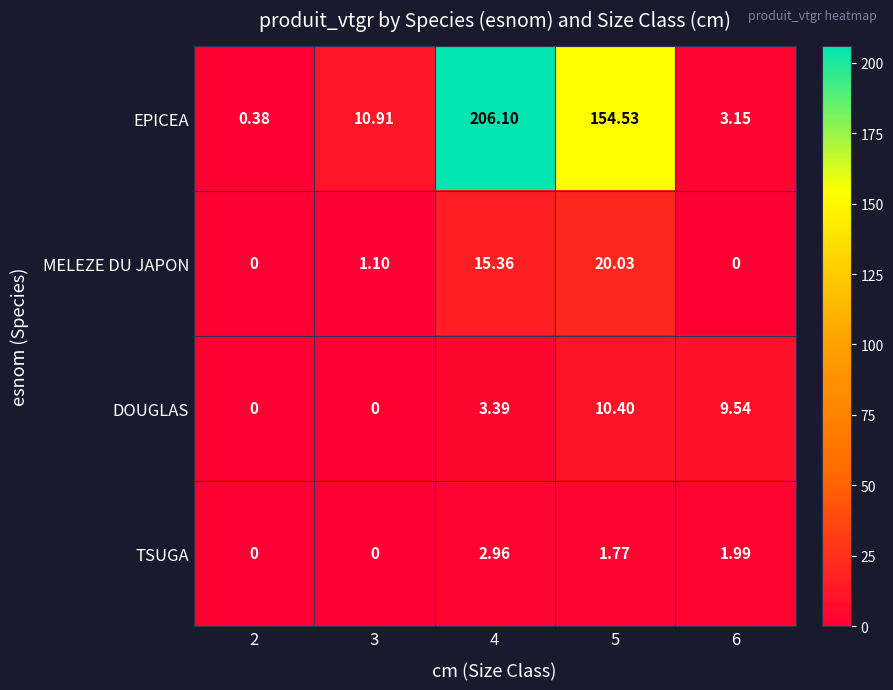

At how many categories does at least one series exceed 82?

2